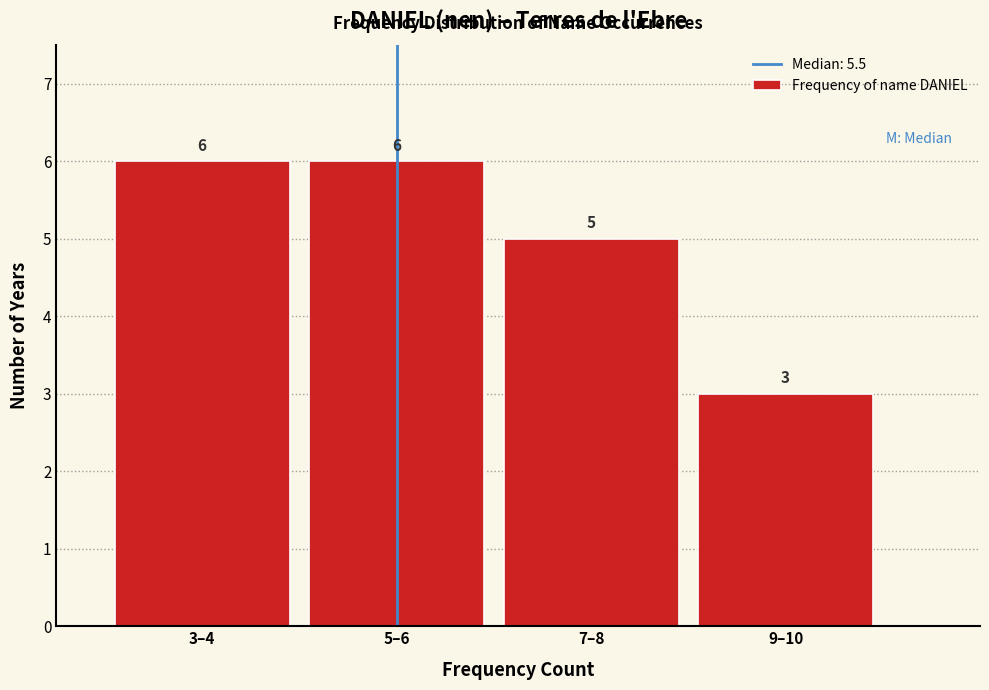

Reading right to left, extract all data points from this chart.

9–10=3	7–8=5	5–6=6	3–4=6